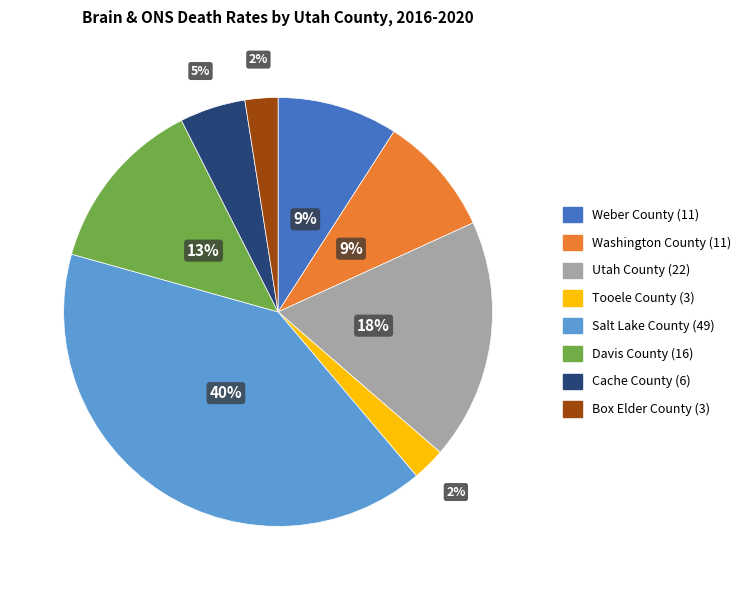

What is the ratio of the value at Box Elder County (3) to the value at Tooele County (3)?

1.0